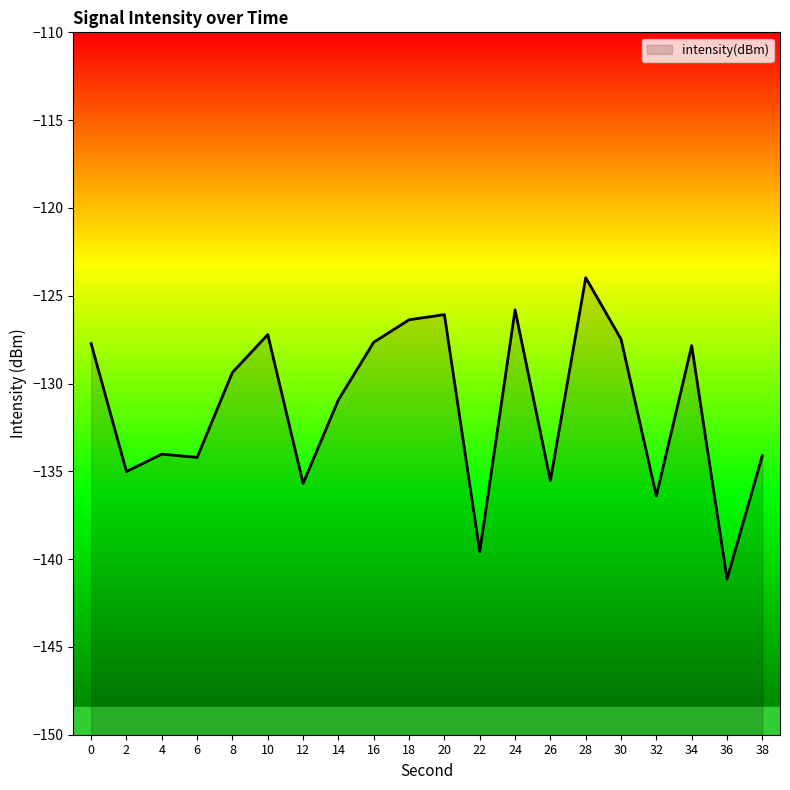

How many interior local valleys (lower than both neighbors) does the data have?

7